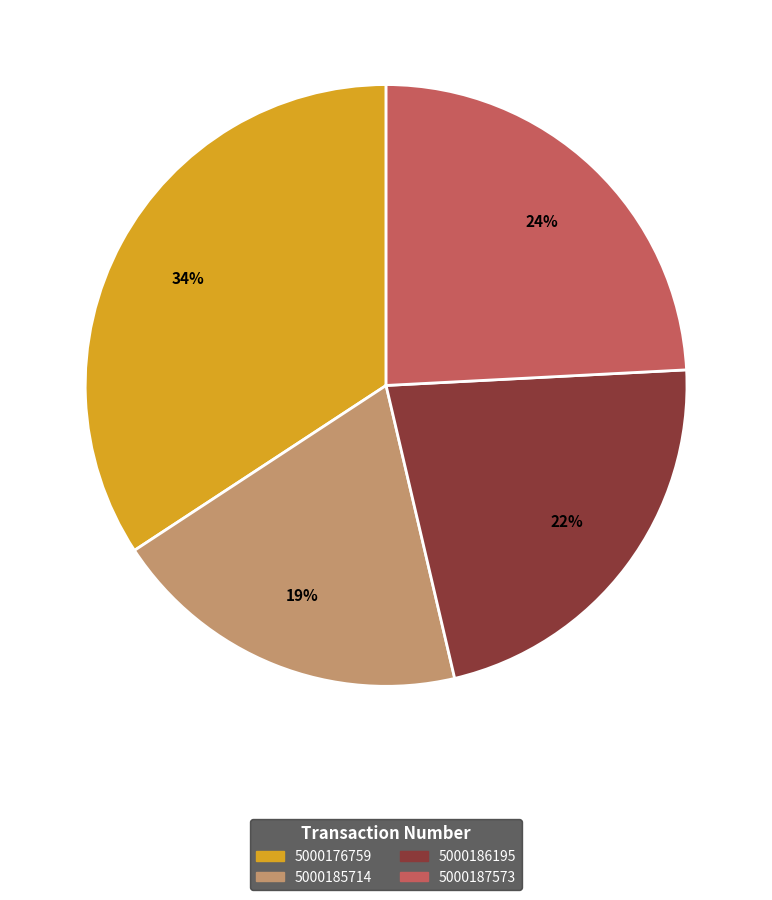

The 5000176759 slice represents 23% of the pie. True or false?

False